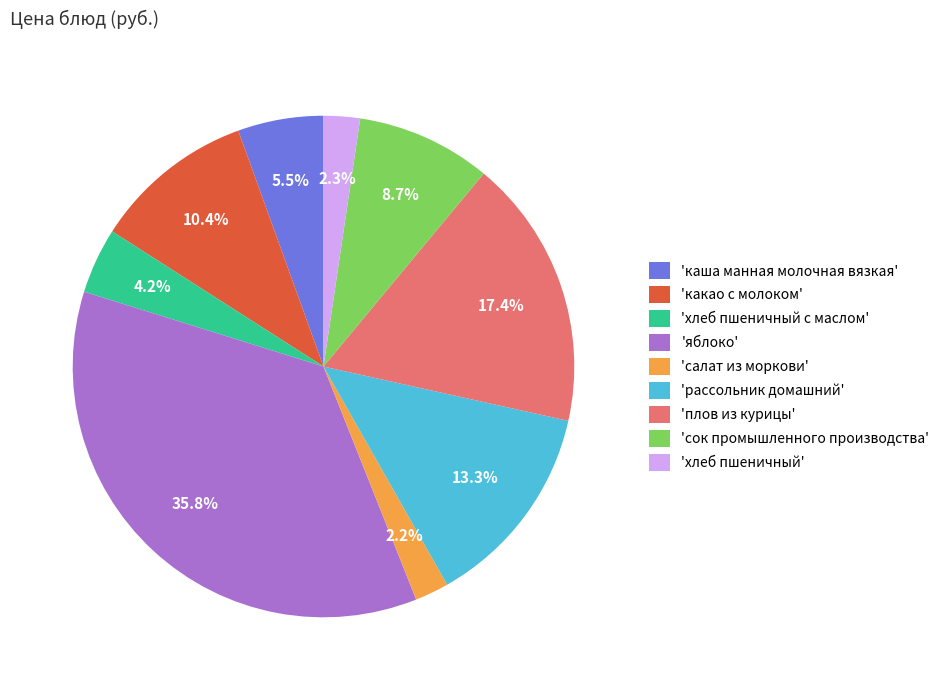

Which slice is the largest?

'яблоко'